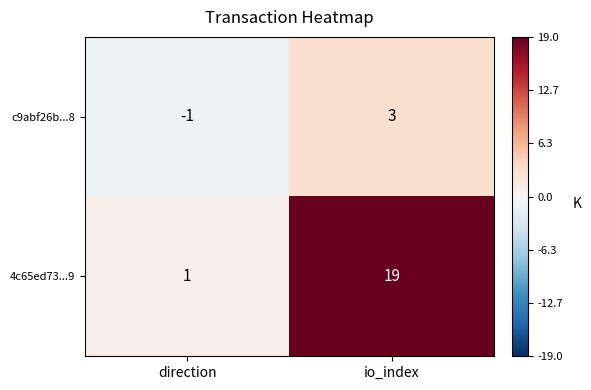

At which category is the sum across all series the highest?

io_index